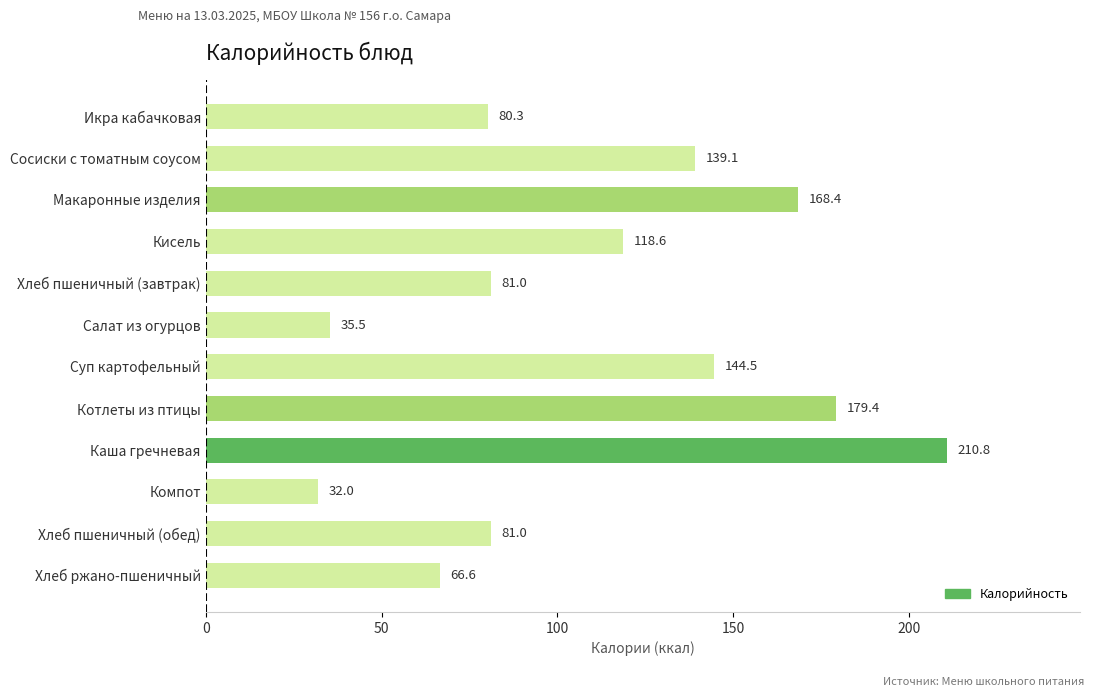

What is the average value?

111.4